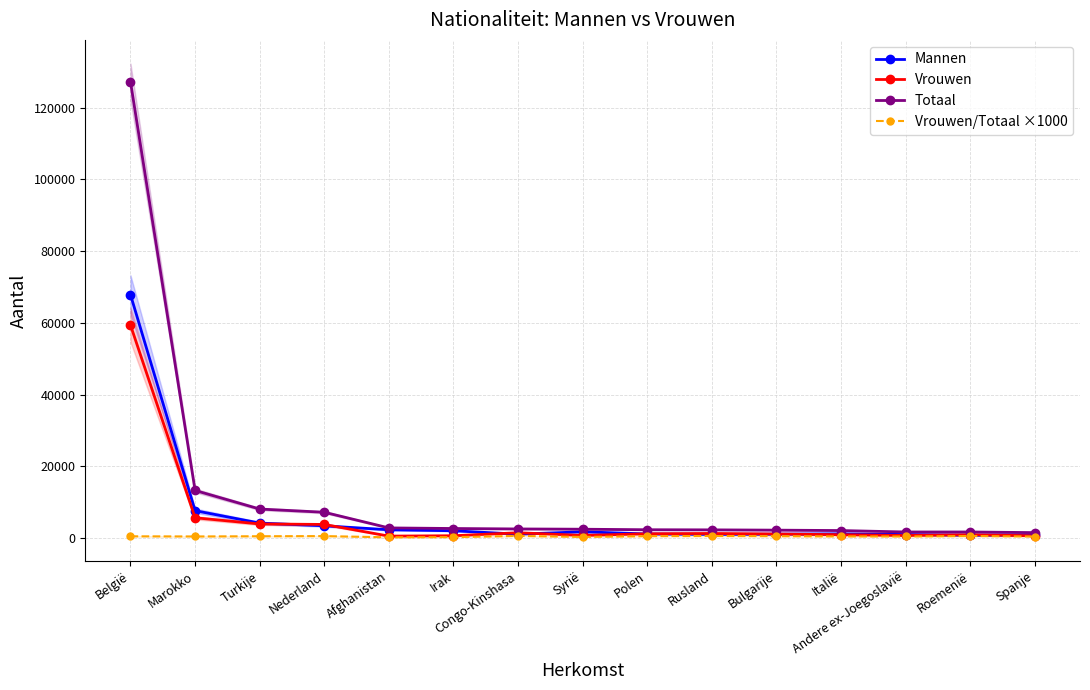

Does the chart display data point markers on the line(s)?

Yes